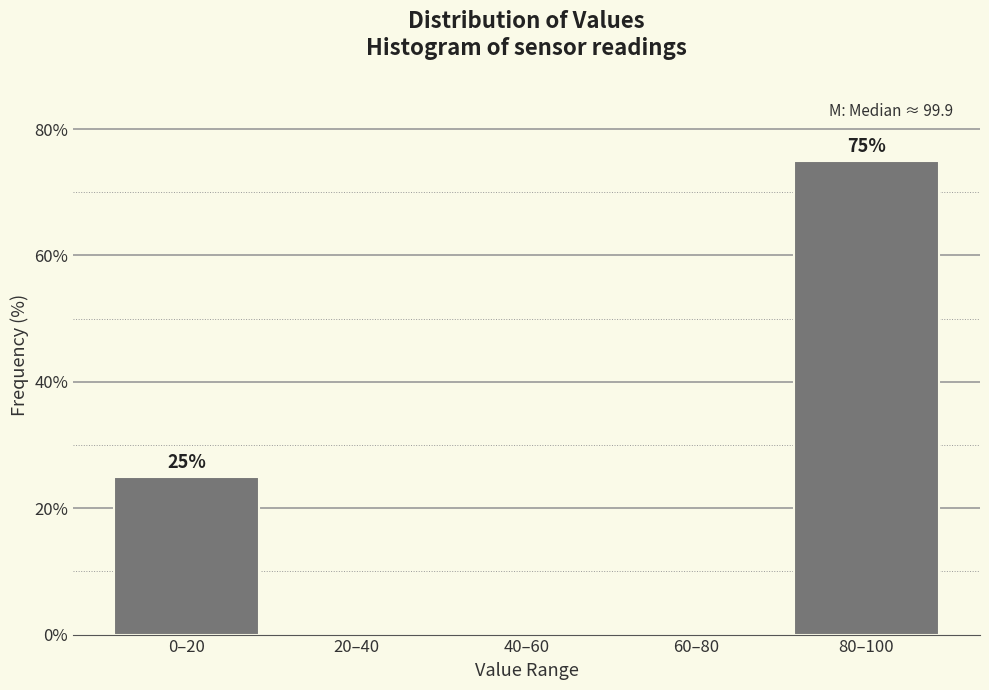

Reading left to right, extract all data points from this chart.

0–20=25	20–40=0	40–60=0	60–80=0	80–100=75